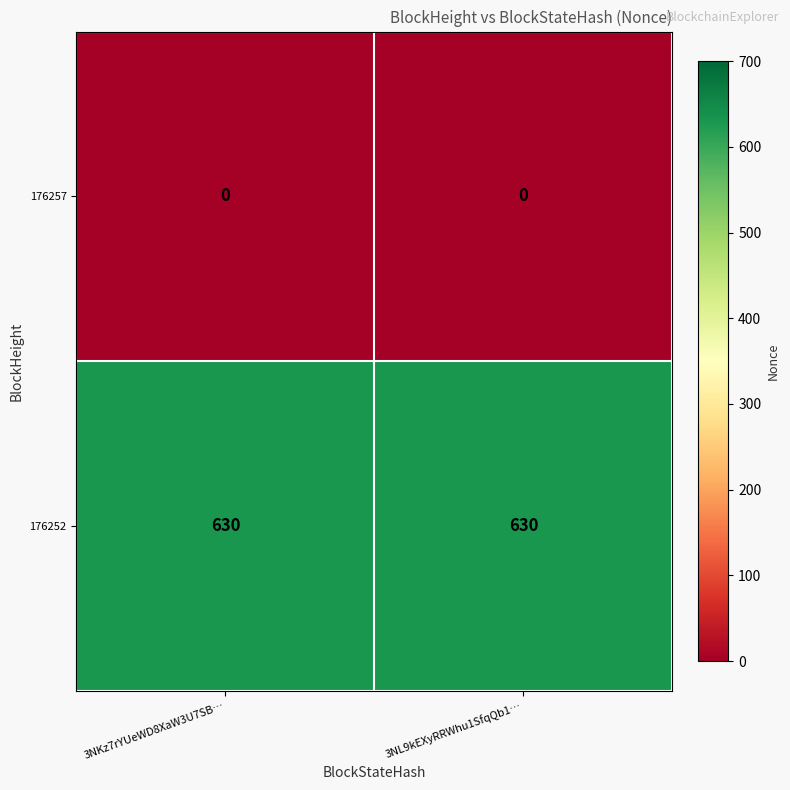

How many series are shown in this chart?

2